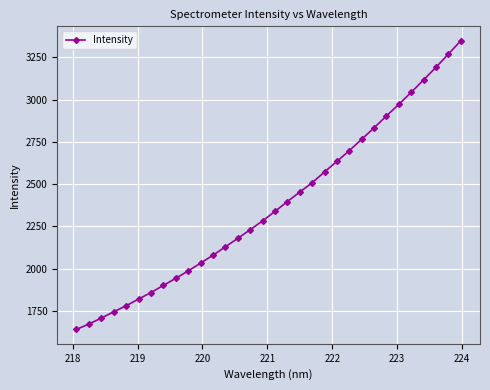

What is the greatest value displayed?

3348.2